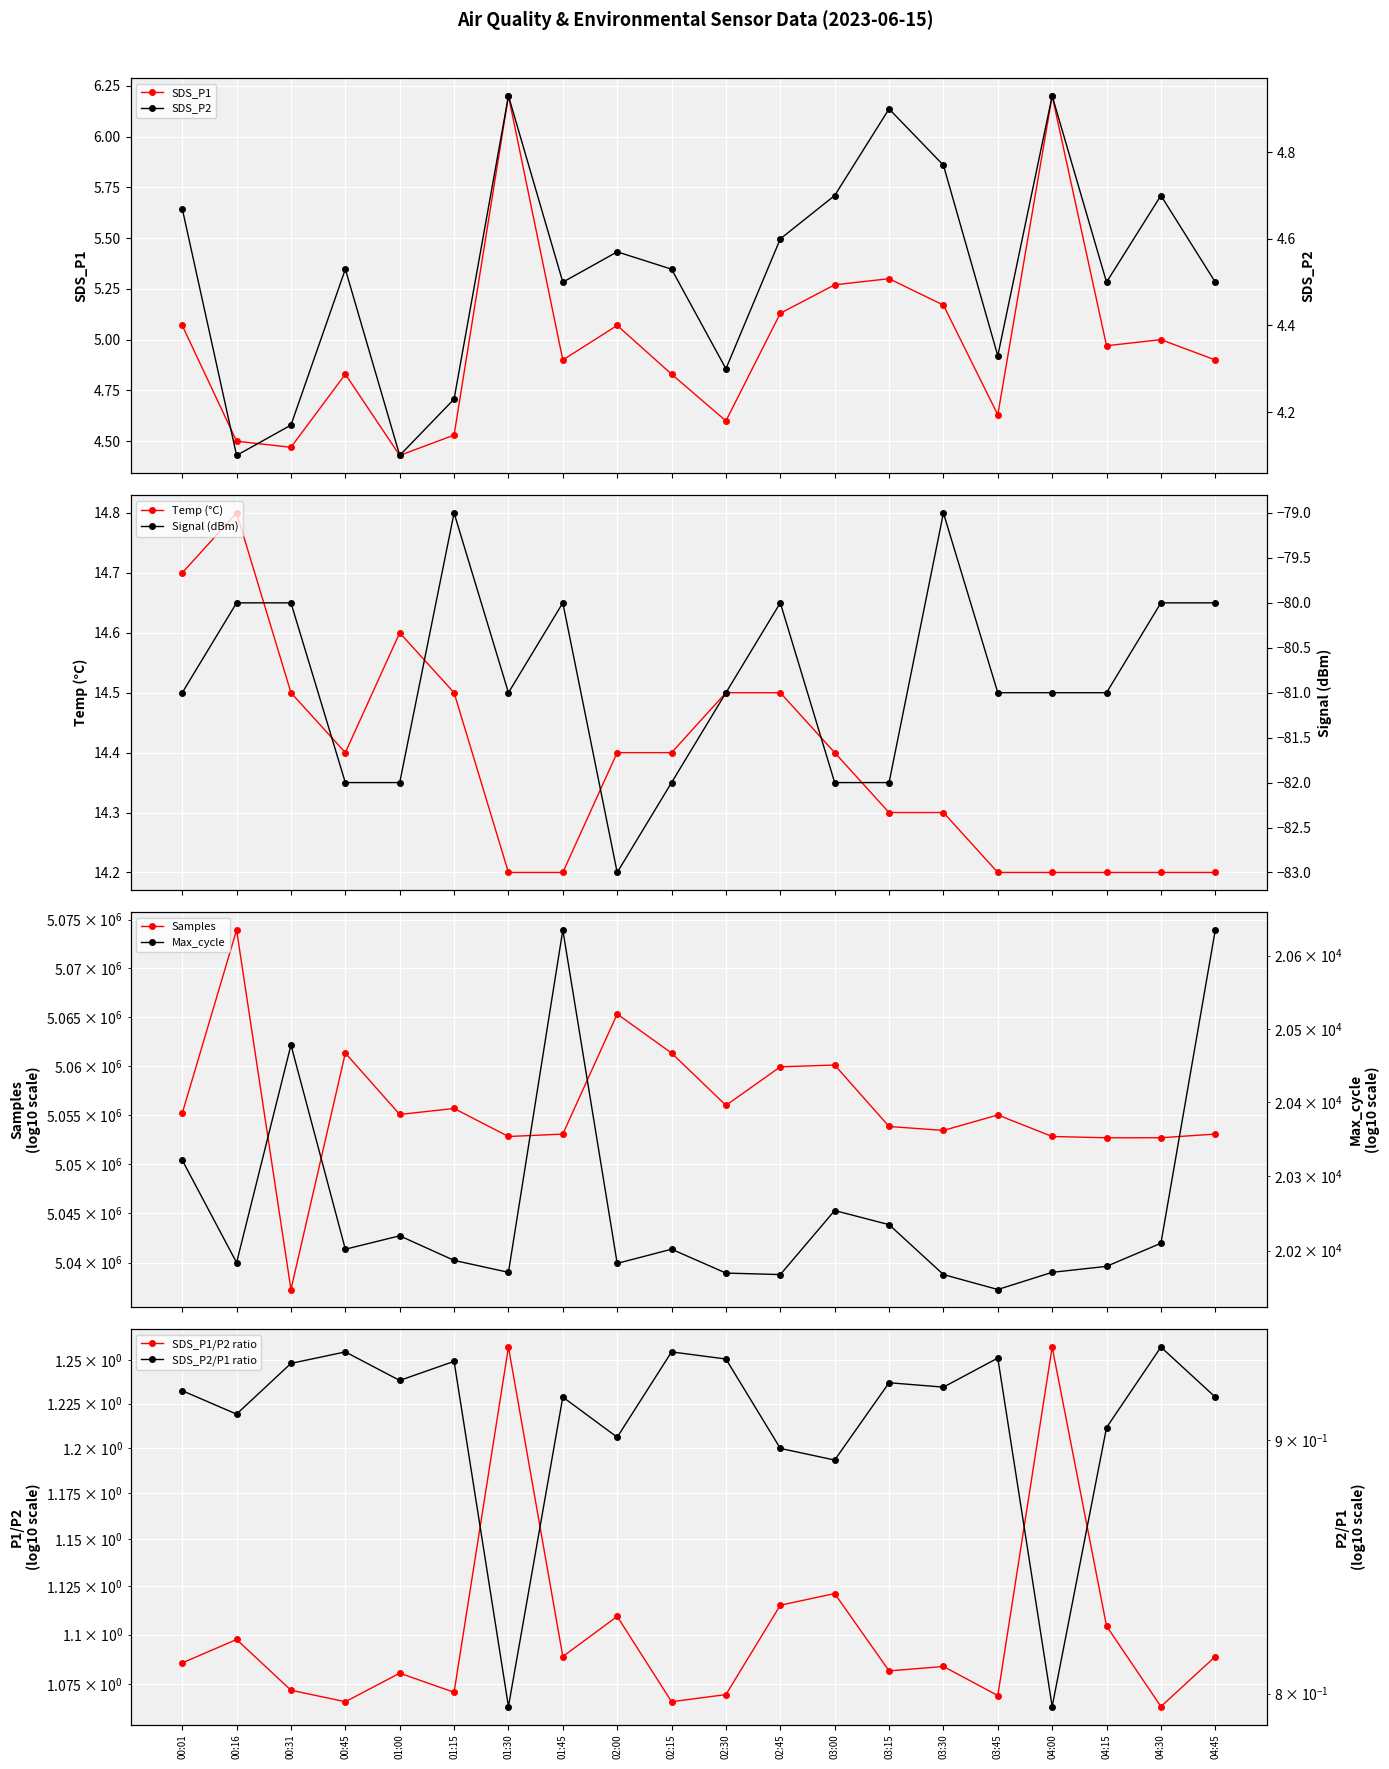

What is the average value of the SDS_P2 series?

4.5